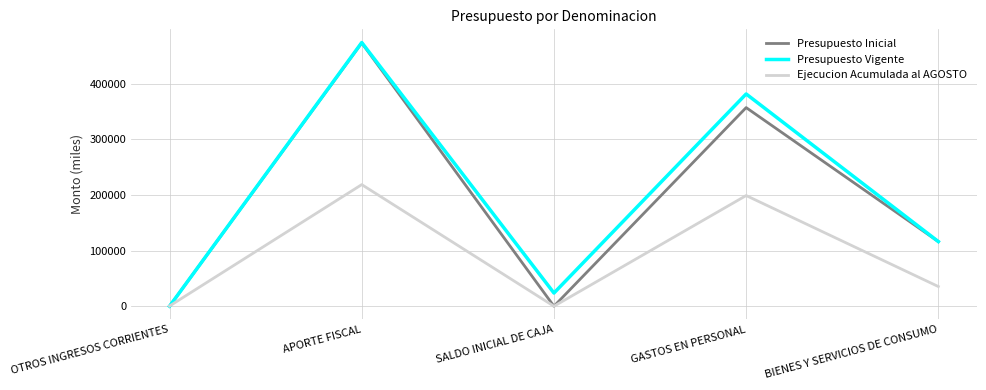

At which label is Presupuesto Vigente closest to 236975?

BIENES Y SERVICIOS DE CONSUMO